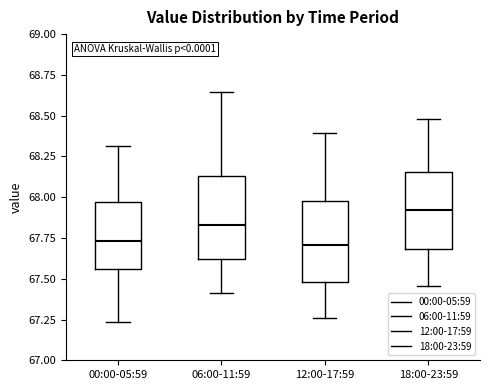

Reading left to right, transcribe this box plot: for each box, give where its median line is, the range the box spans, and where its two whiskers end, as read against the y-axis. The values are not printed on the chart, so give them approximately, as read against the axis.

00:00-05:59: median 67.75, box 67.55 to 67.95, whiskers 67.25 to 68.30
06:00-11:59: median 67.85, box 67.60 to 68.15, whiskers 67.40 to 68.65
12:00-17:59: median 67.70, box 67.50 to 68.00, whiskers 67.25 to 68.40
18:00-23:59: median 67.90, box 67.70 to 68.15, whiskers 67.45 to 68.50